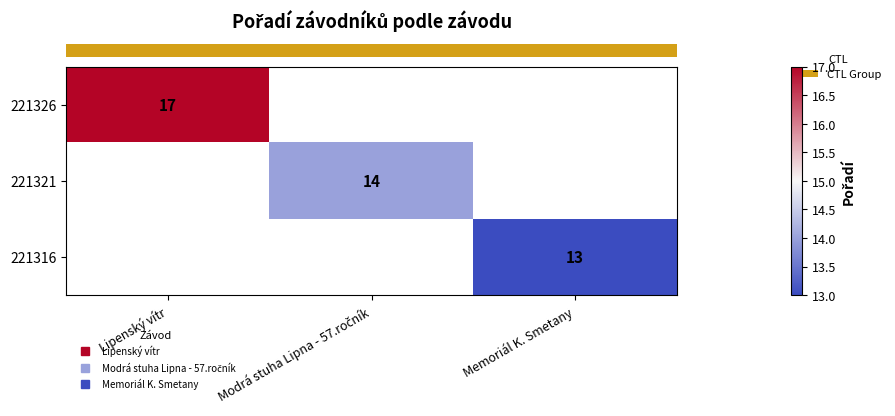

At how many categories does at least one series exceed 13?

2